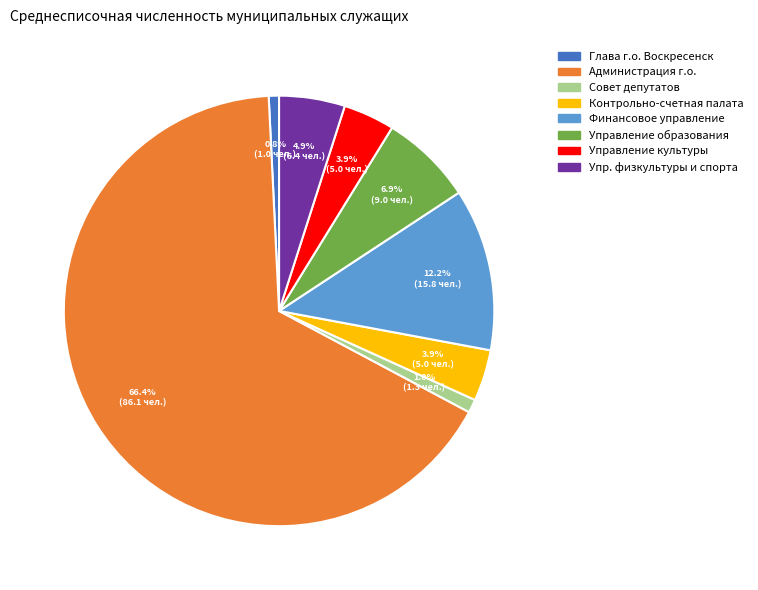

Is there a majority slice in this chart?

Yes